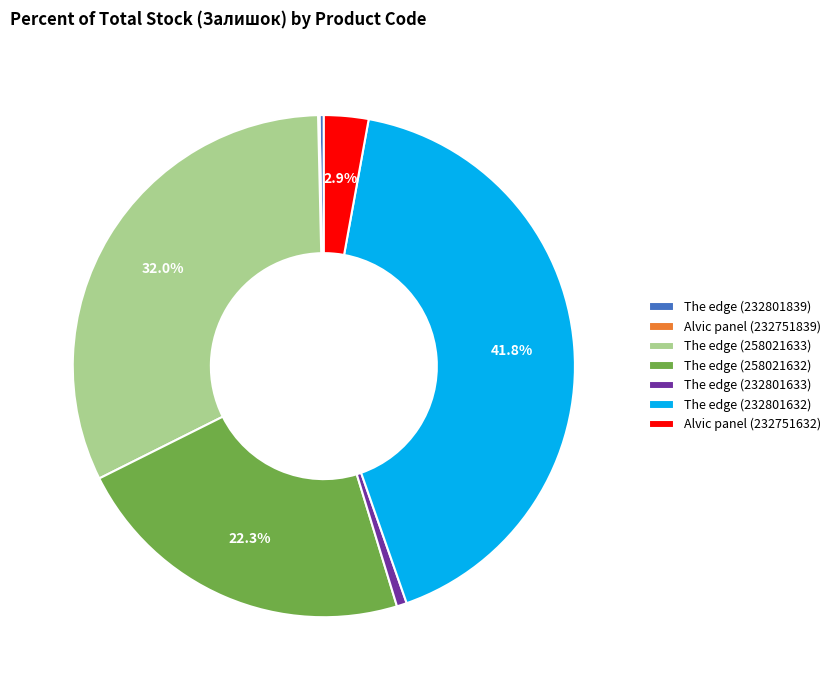

Is the sum of The edge (232801632) and The edge (258021632) greater than half?

Yes